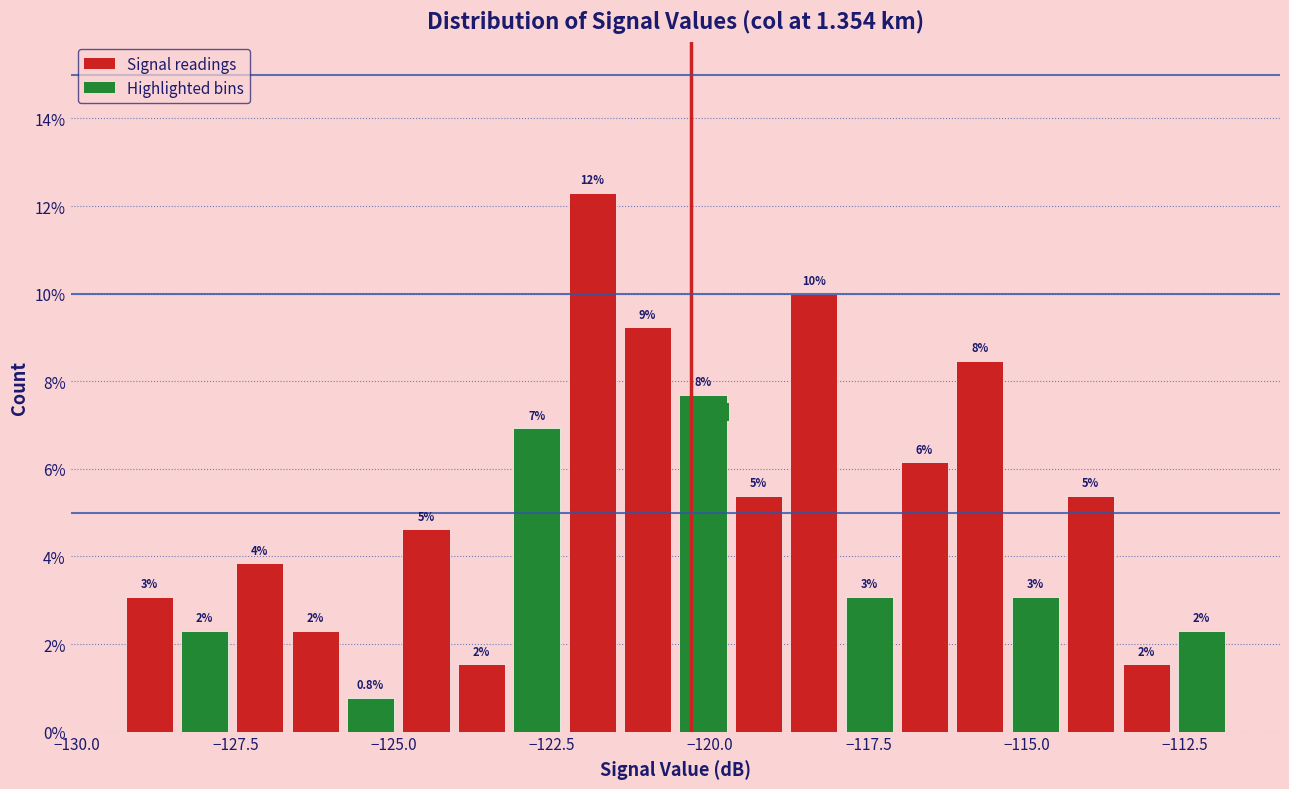

Around what value on the x-axis is the tallest bar? Give the approximate position of its centre, as read against the axis.

-122.0